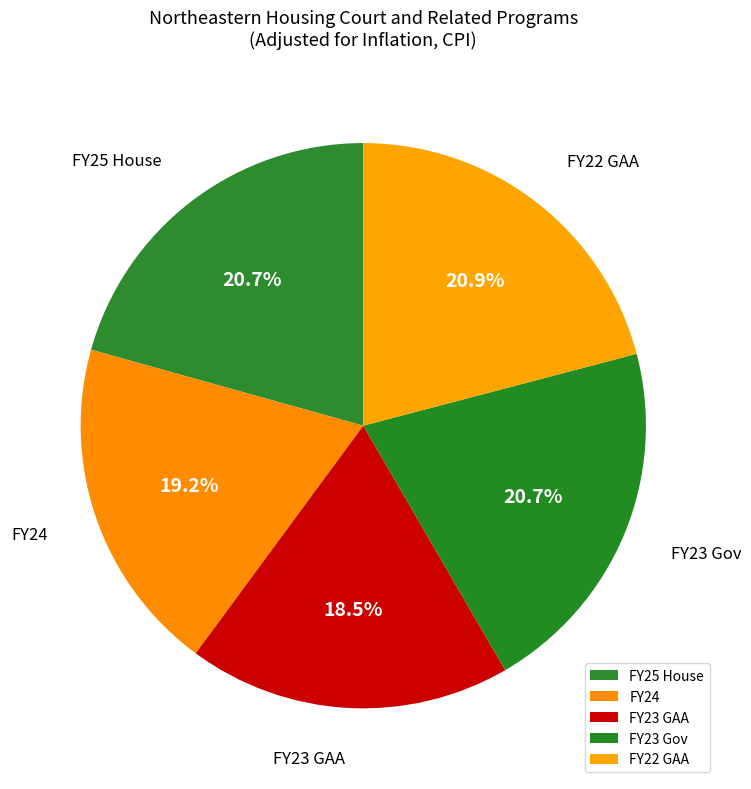

To the nearest percent, what is the average slice percentage?

20%